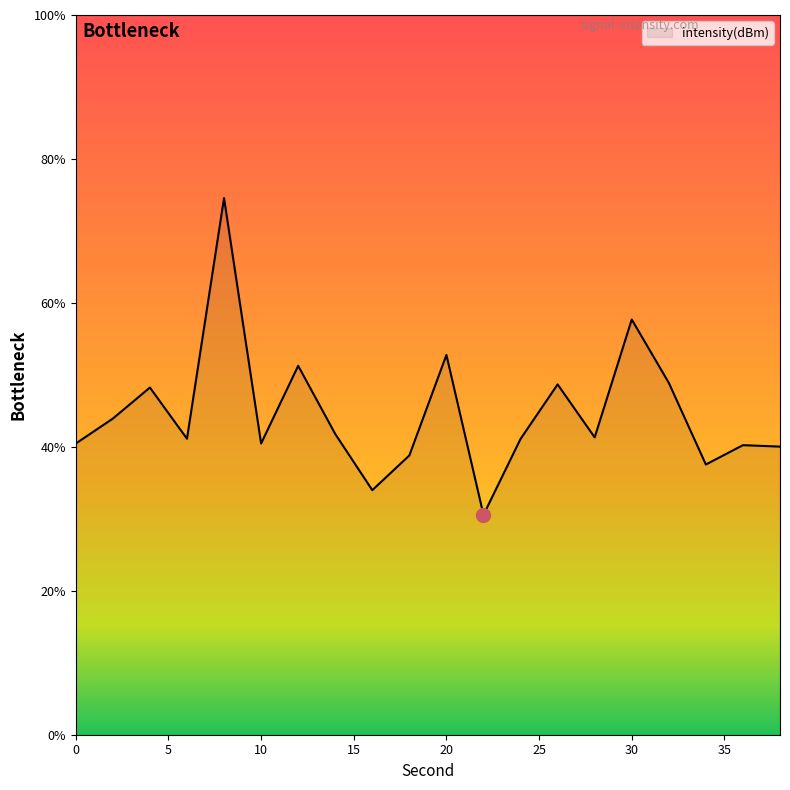

What is the smallest value displayed?

30.6